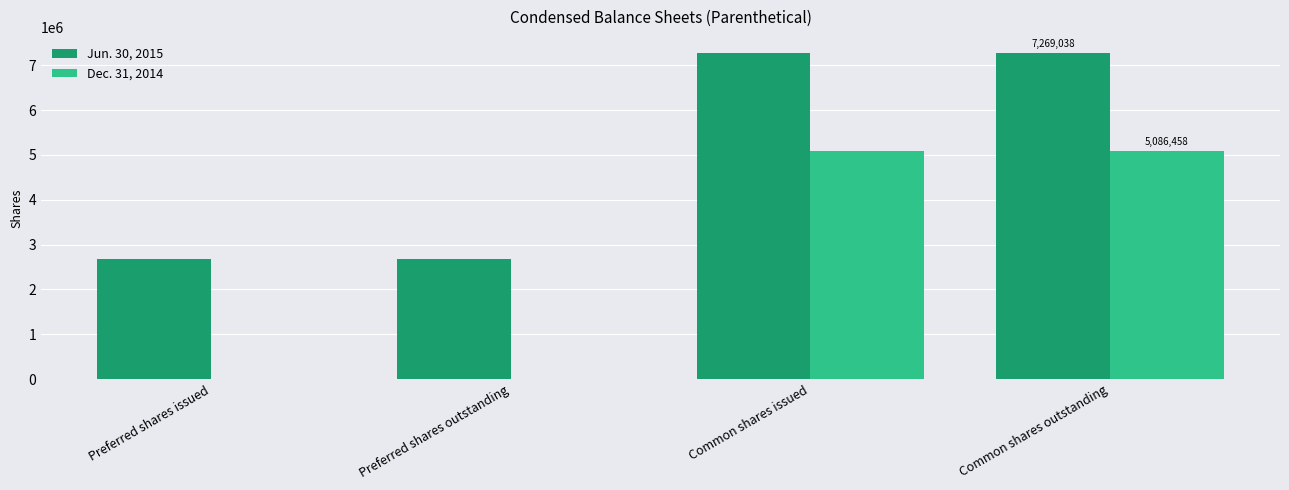

How many distinct data groups are displayed?

2